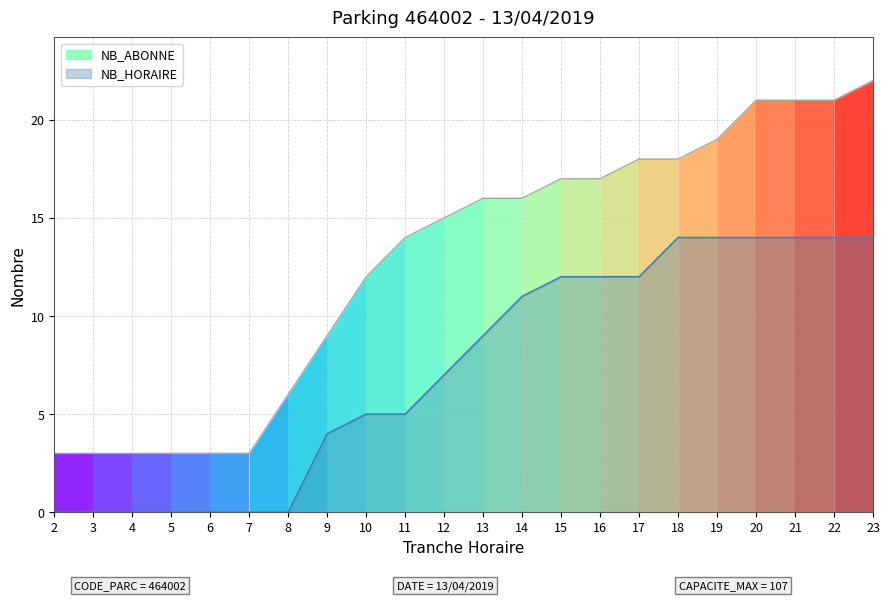

The value of NB_HORAIRE at 19 is 14. True or false?

True